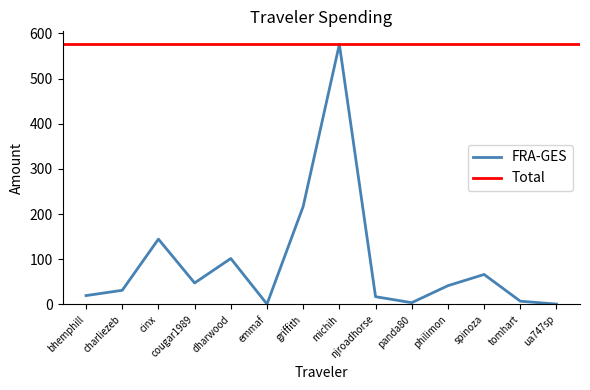

Is it true that the value at cinx is 92.1?

False